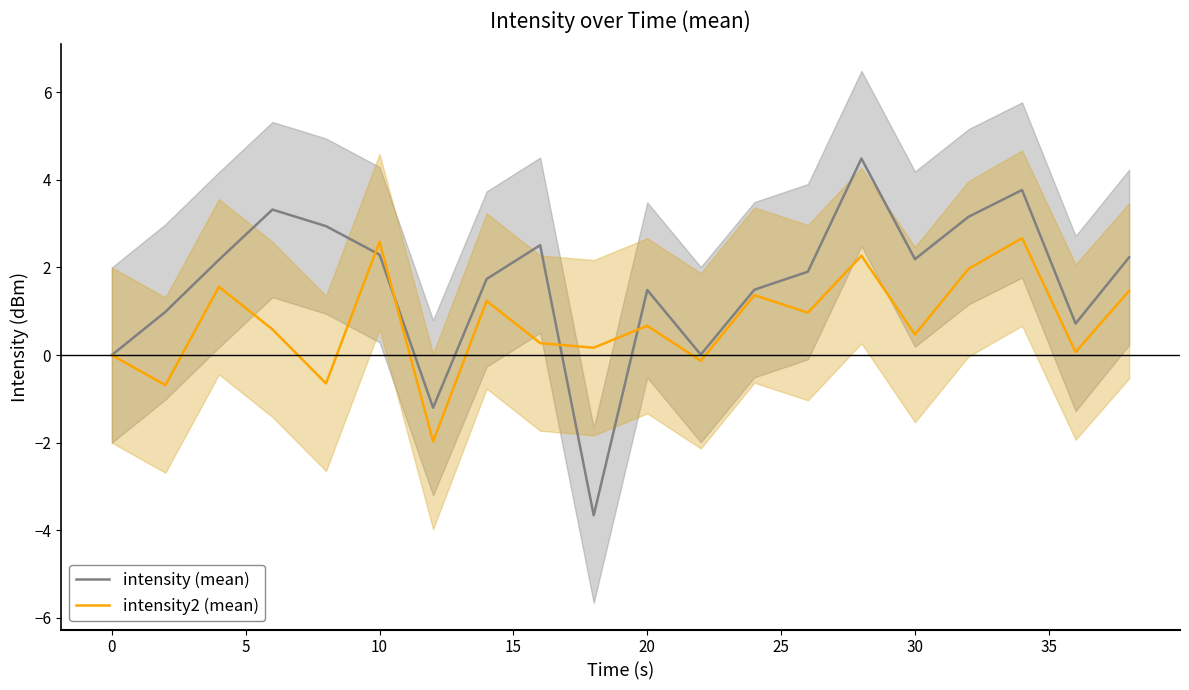

What is the highest value of the intensity (mean) series?

4.5